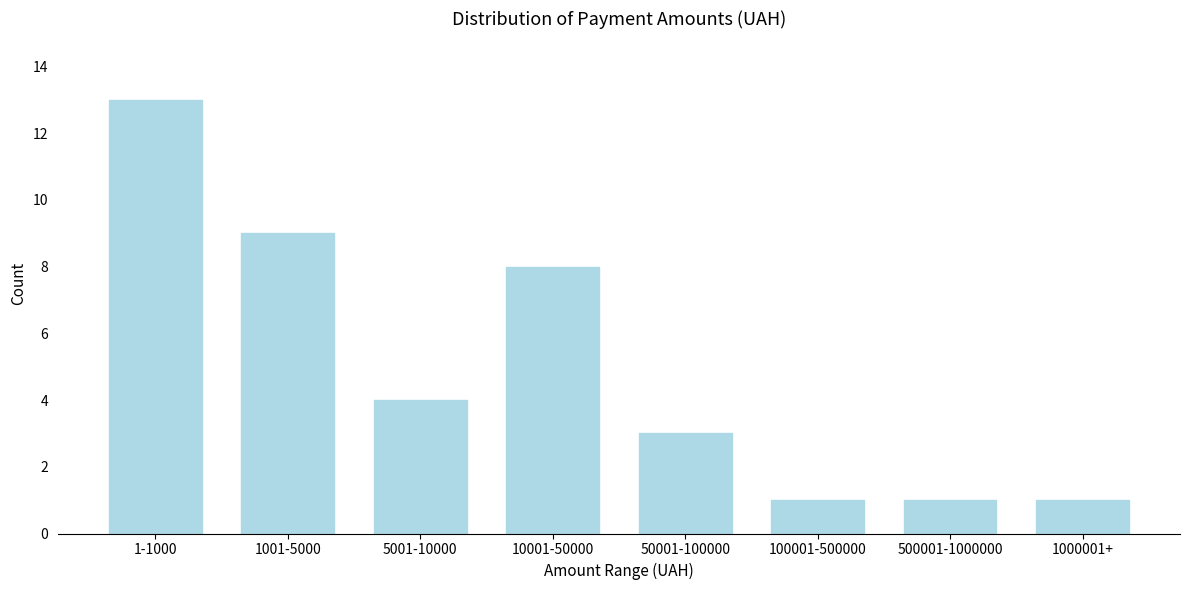

Reading left to right, transcribe all the data shown in this chart.

1-1000=13	1001-5000=9	5001-10000=4	10001-50000=8	50001-100000=3	100001-500000=1	500001-1000000=1	1000001+=1